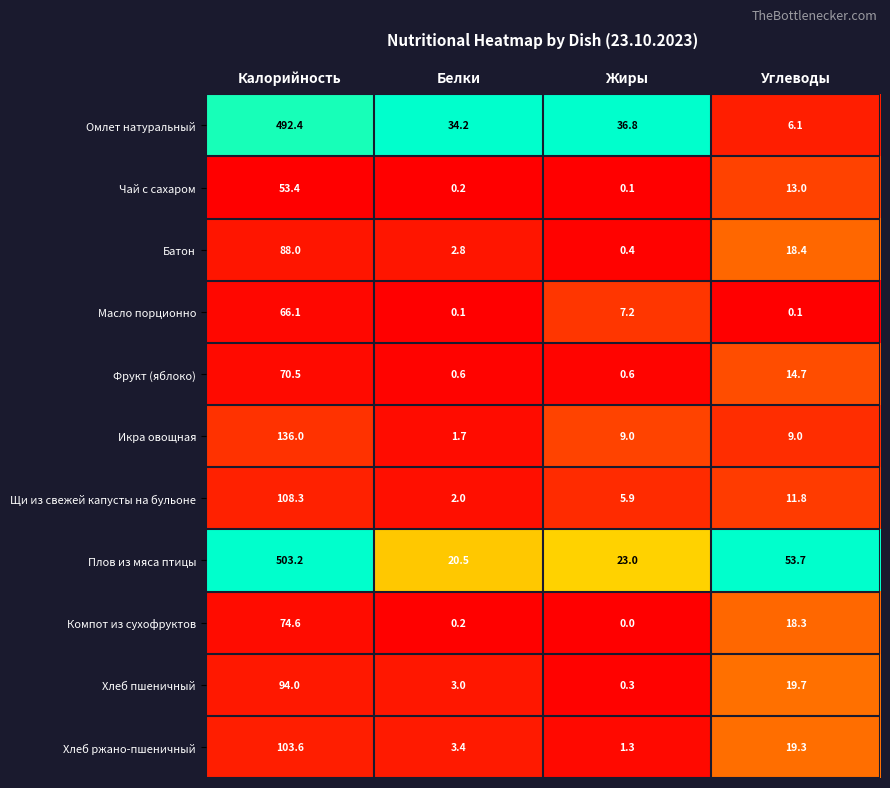

Is it true that Щи из свежей капусты на бульоне equals 8.2 at Жиры?

False